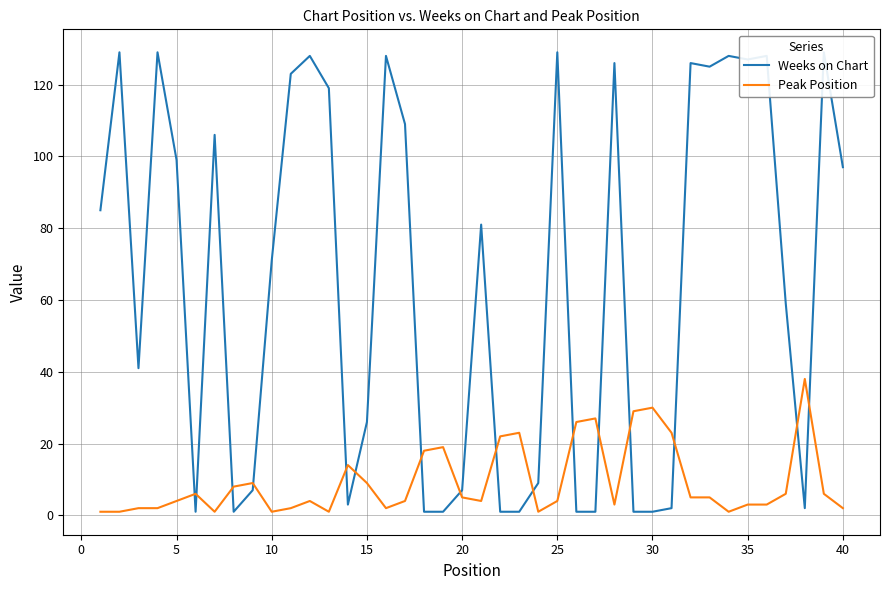

Which series has the largest range (max minus min)?

Weeks on Chart